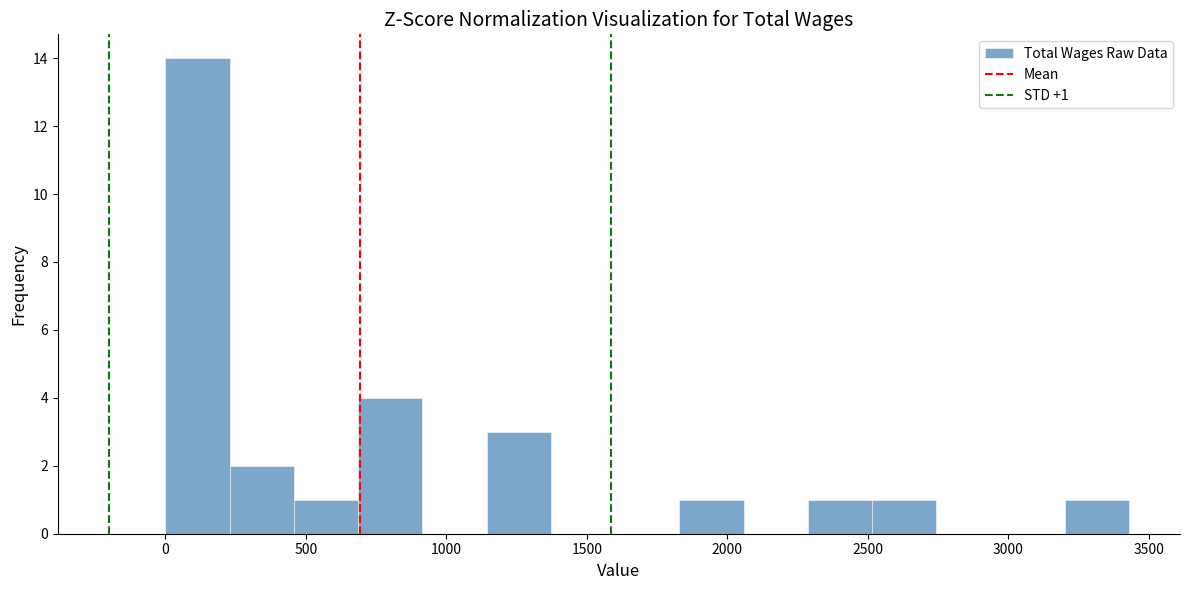

Over which range of the x-axis is the bar tallest?

0 to 250